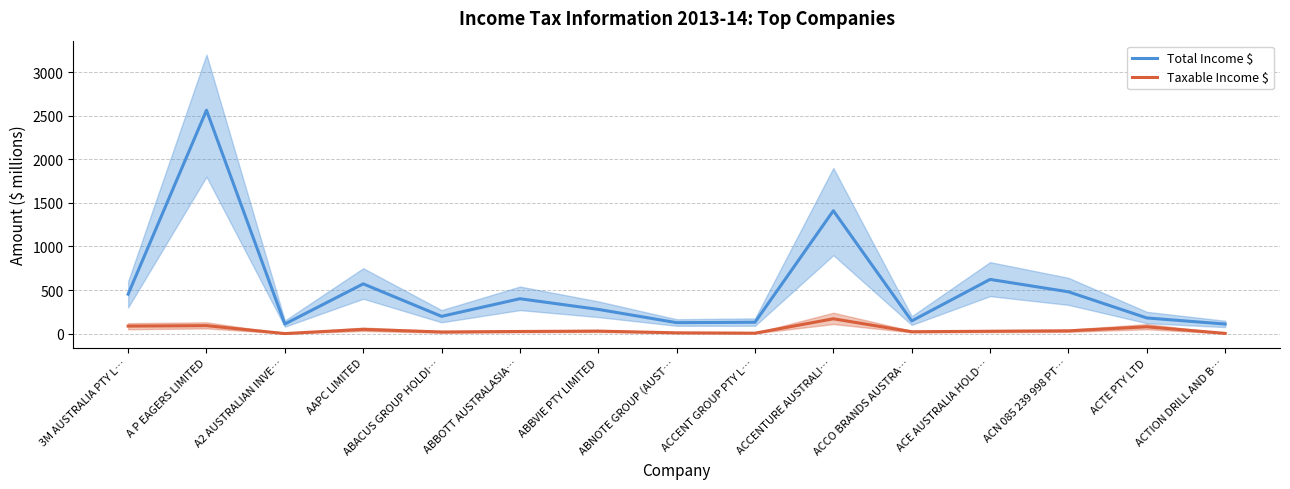

Reading left to right, transcribe all the data shown in this chart.

Total Income $: 452.9	2562.0	110.2	570.9	198.3	400.5	278.1	125.9	130.7	1409.9	145.7	622.0	479.9	180.1	110.1
Taxable Income $: 86.6	91.8	0.8	49.1	19.0	24.9	29.0	9.4	5.4	170.4	22.0	27.5	32.0	78.5	3.0